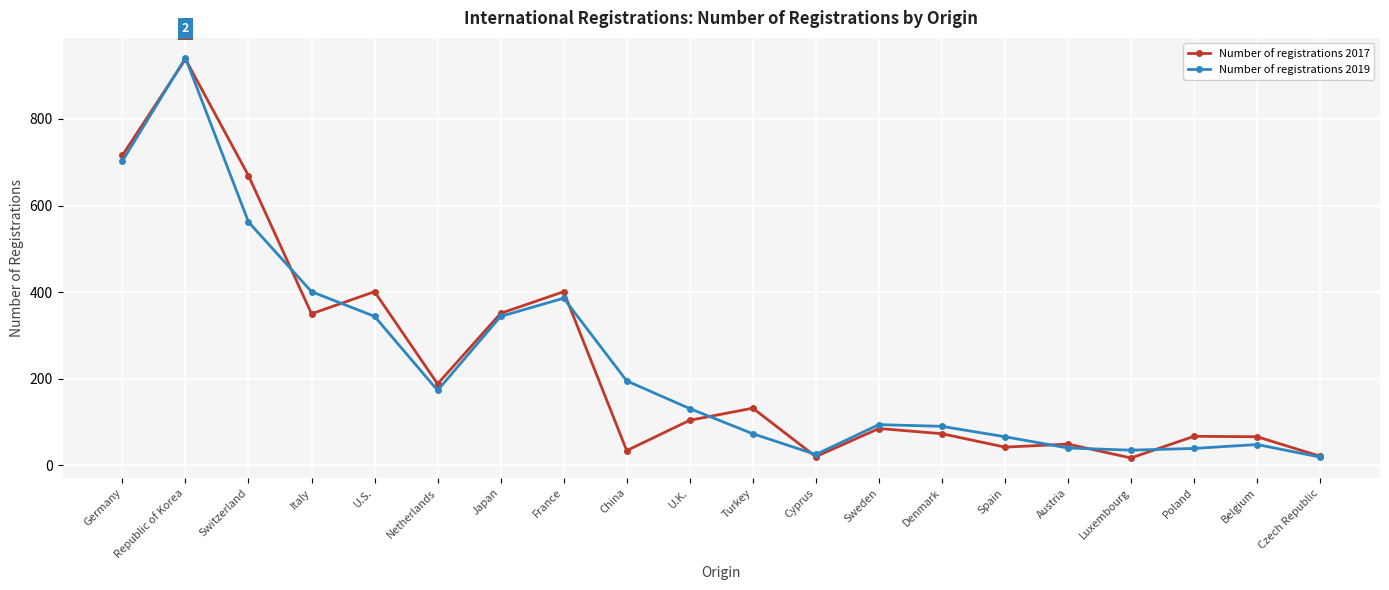

At which category does Number of registrations 2017 reach its first local valley?

Italy